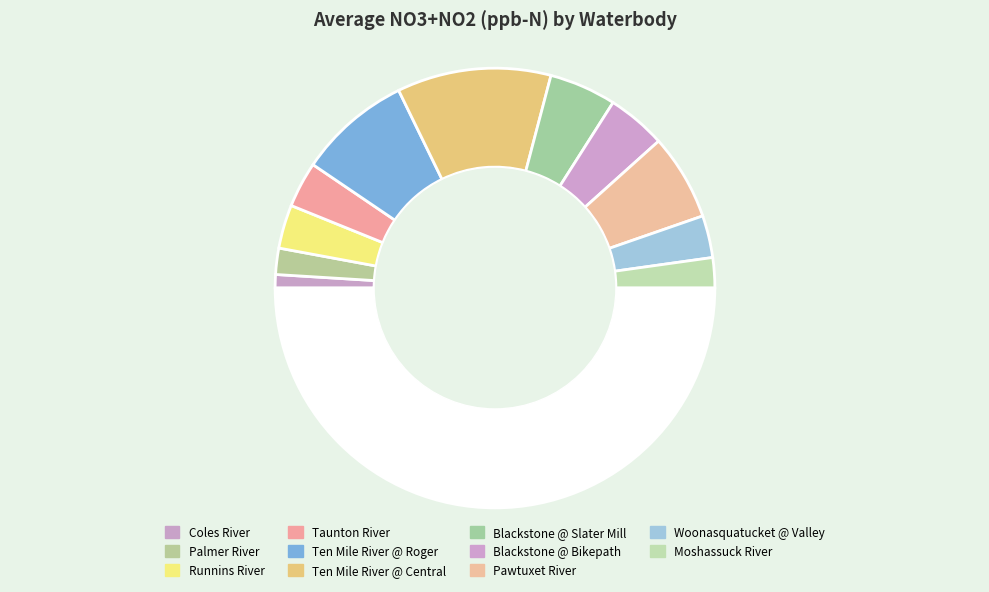

Which category has the smallest portion of the pie?

Coles River